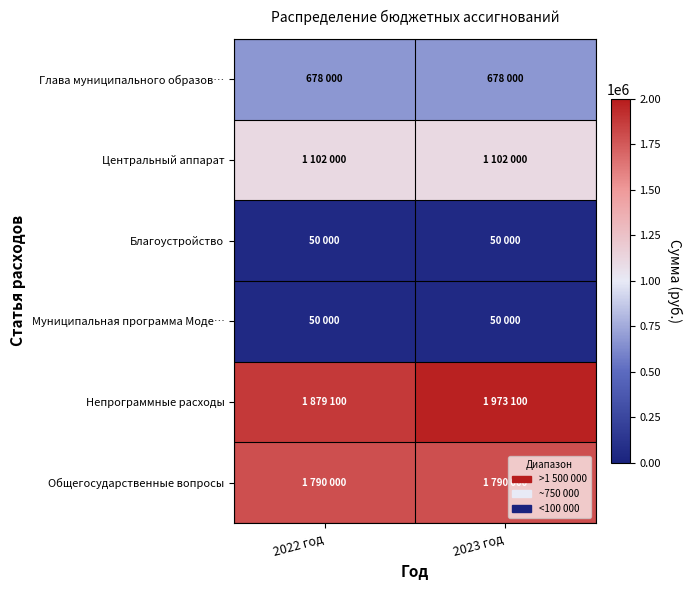

Reading left to right, transcribe all the data shown in this chart.

Глава муниципального образов…: 2022 год=678000	2023 год=678000
Центральный аппарат: 2022 год=1102000	2023 год=1102000
Благоустройство: 2022 год=50000	2023 год=50000
Муниципальная программа Моде…: 2022 год=50000	2023 год=50000
Непрограммные расходы: 2022 год=1879100	2023 год=1973100
Общегосударственные вопросы: 2022 год=1790000	2023 год=1790000